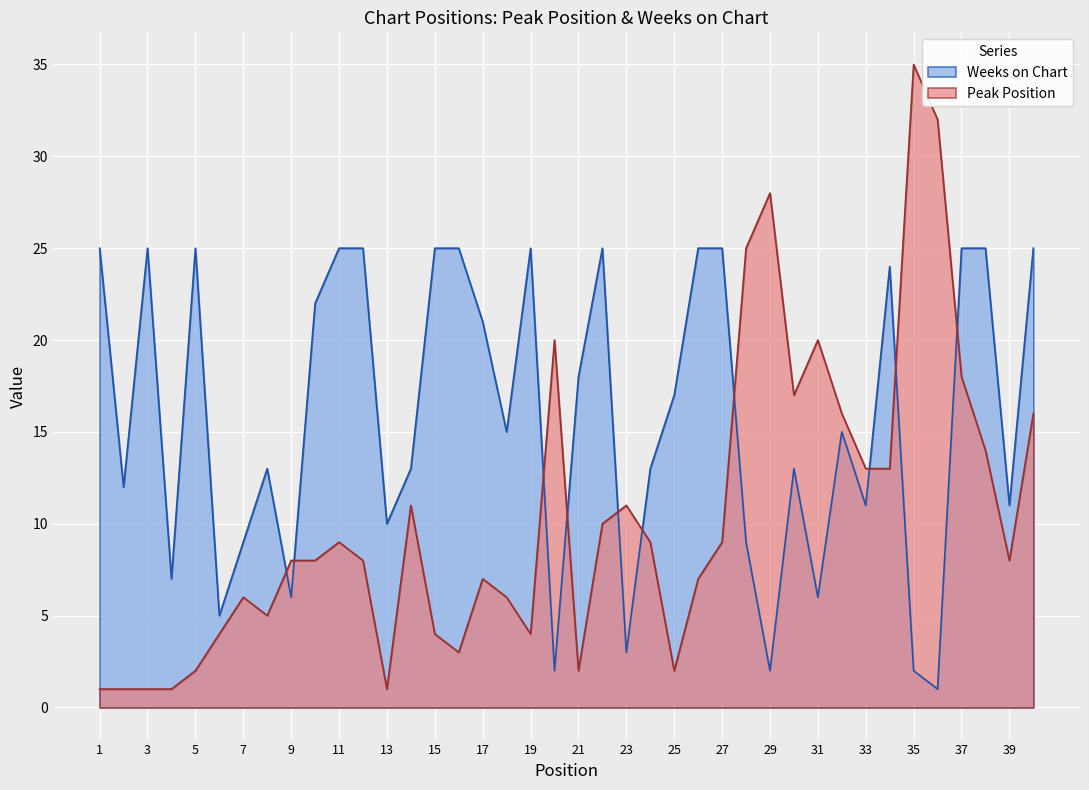

The value of Peak Position at 28 is 25. True or false?

True